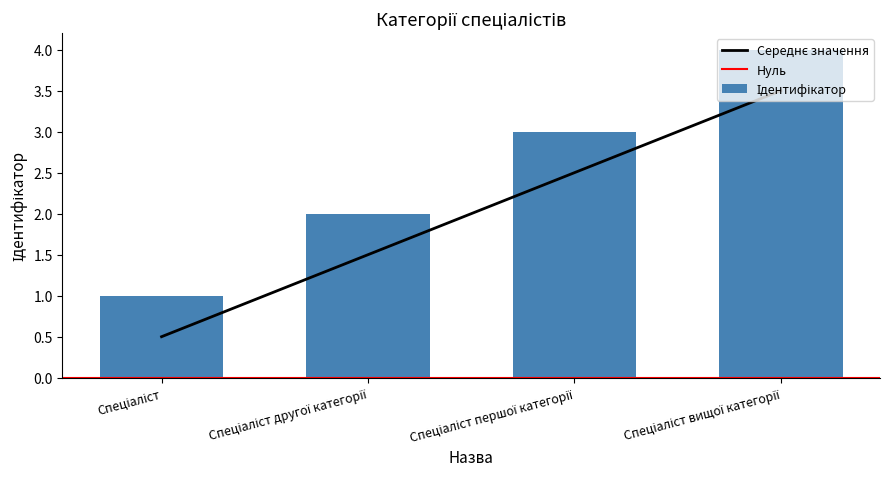

True or false: the data shows 2.3 at Спеціаліст другої категорії.

False